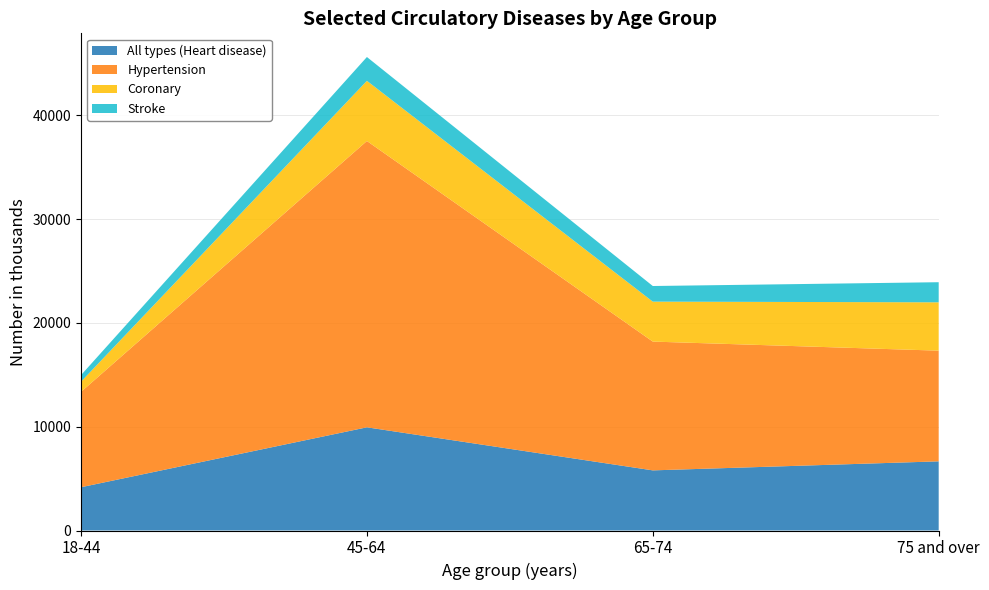

Reading left to right, extract all data points from this chart.

All types (Heart disease): 18-44=4168	45-64=9939	65-74=5792	75 and over=6661
Hypertension: 18-44=9187	45-64=27578	65-74=12404	75 and over=10661
Coronary: 18-44=980	45-64=5796	65-74=3848	75 and over=4657
Stroke: 18-44=635	45-64=2293	65-74=1505	75 and over=1936